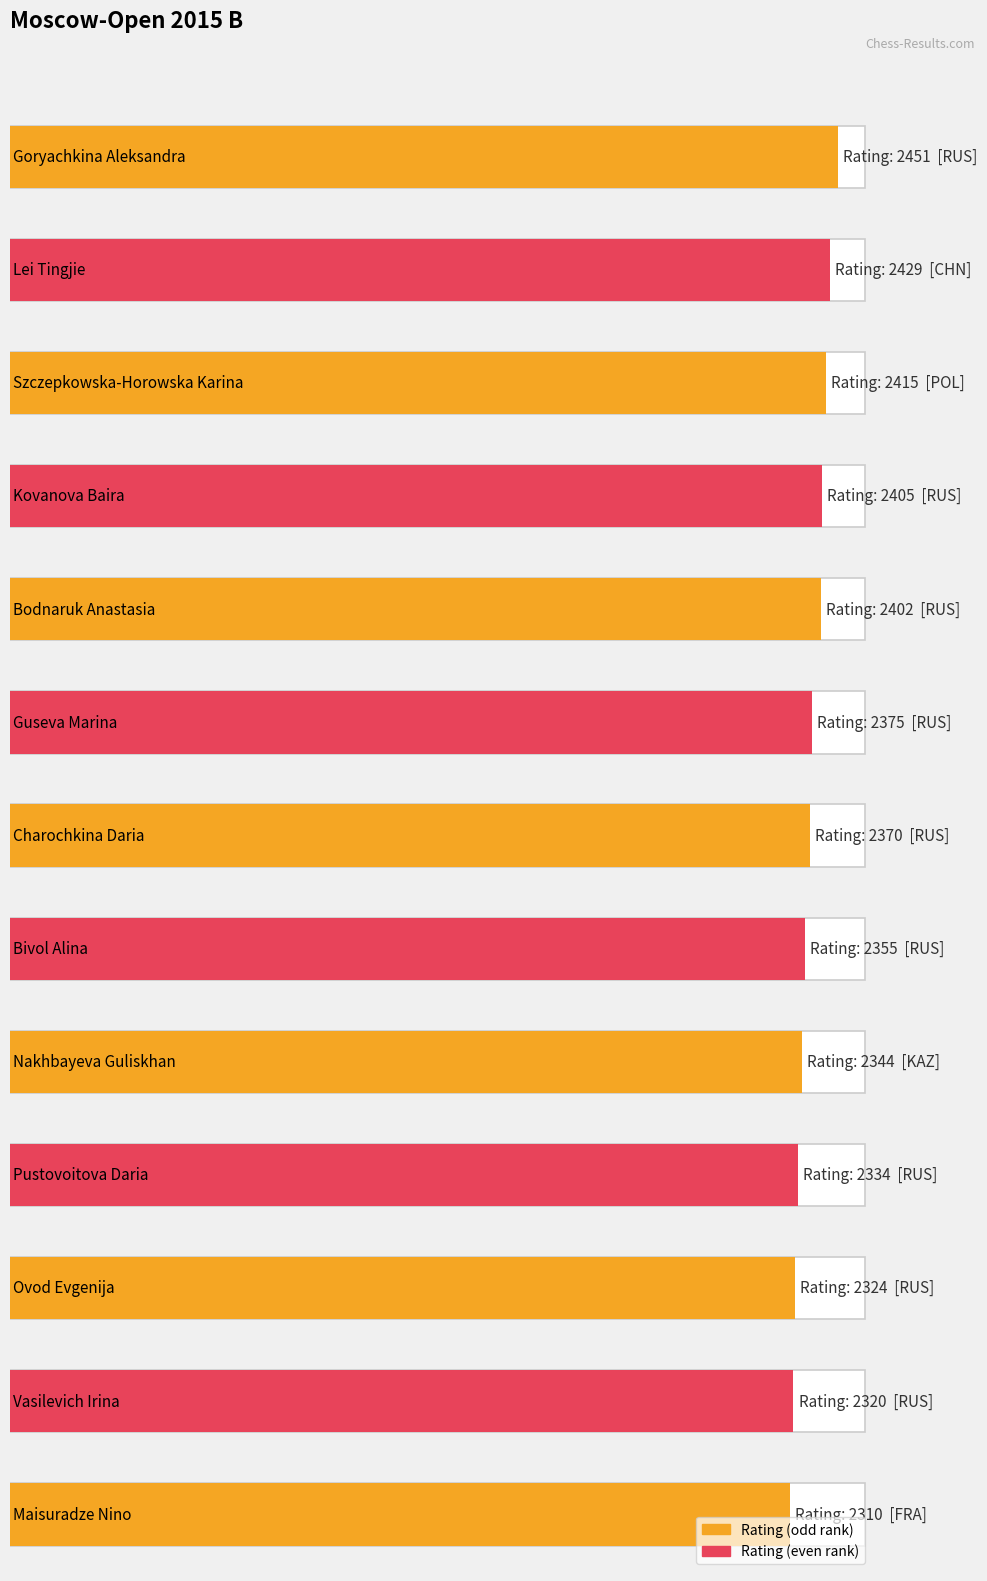

The value of Rating at Lei Tingjie is 2429. True or false?

True